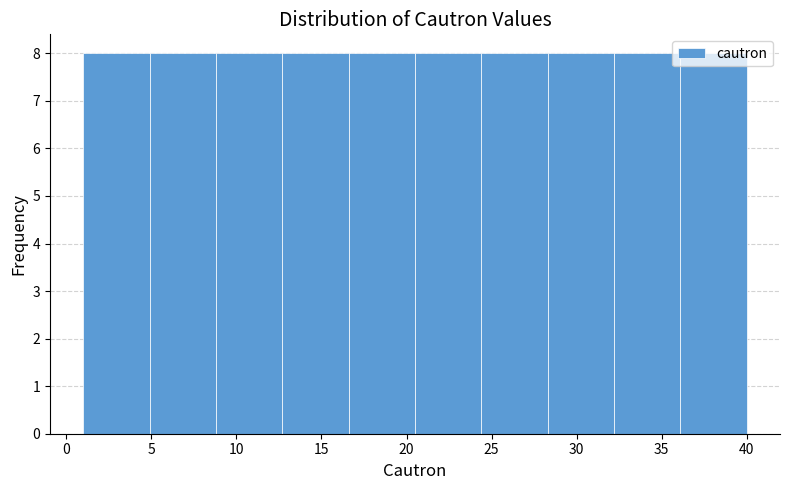

Reading left to right, transcribe this chart: for each bar, give the range it covers on the x-axis and its height. Neither the bar edges nor the heights are printed on the chart, so give them approximately, as read against the axes.

1.0 to 4.9: 8
4.9 to 8.8: 8
8.8 to 12.7: 8
12.7 to 16.6: 8
16.6 to 20.5: 8
20.5 to 24.4: 8
24.4 to 28.3: 8
28.3 to 32.2: 8
32.2 to 36.1: 8
36.1 to 40.0: 8